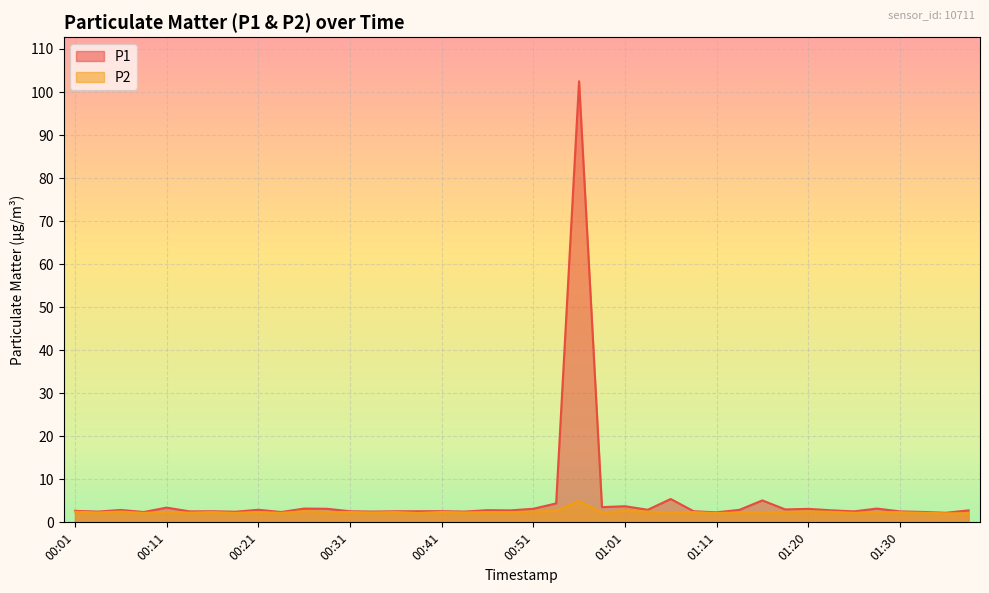

Is it true that P1 equals 2.6 at 00:31?

True